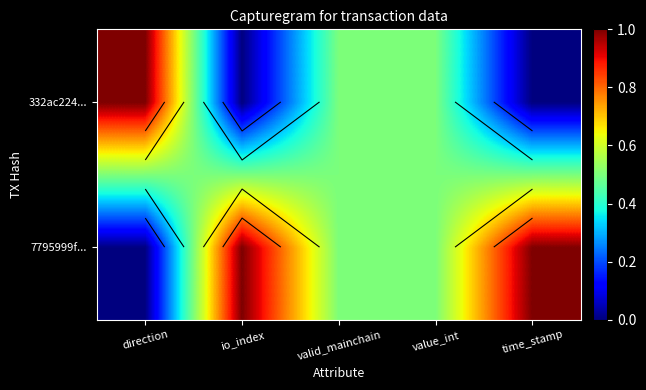

Which has a higher value, valid_mainchain or value_int?

valid_mainchain